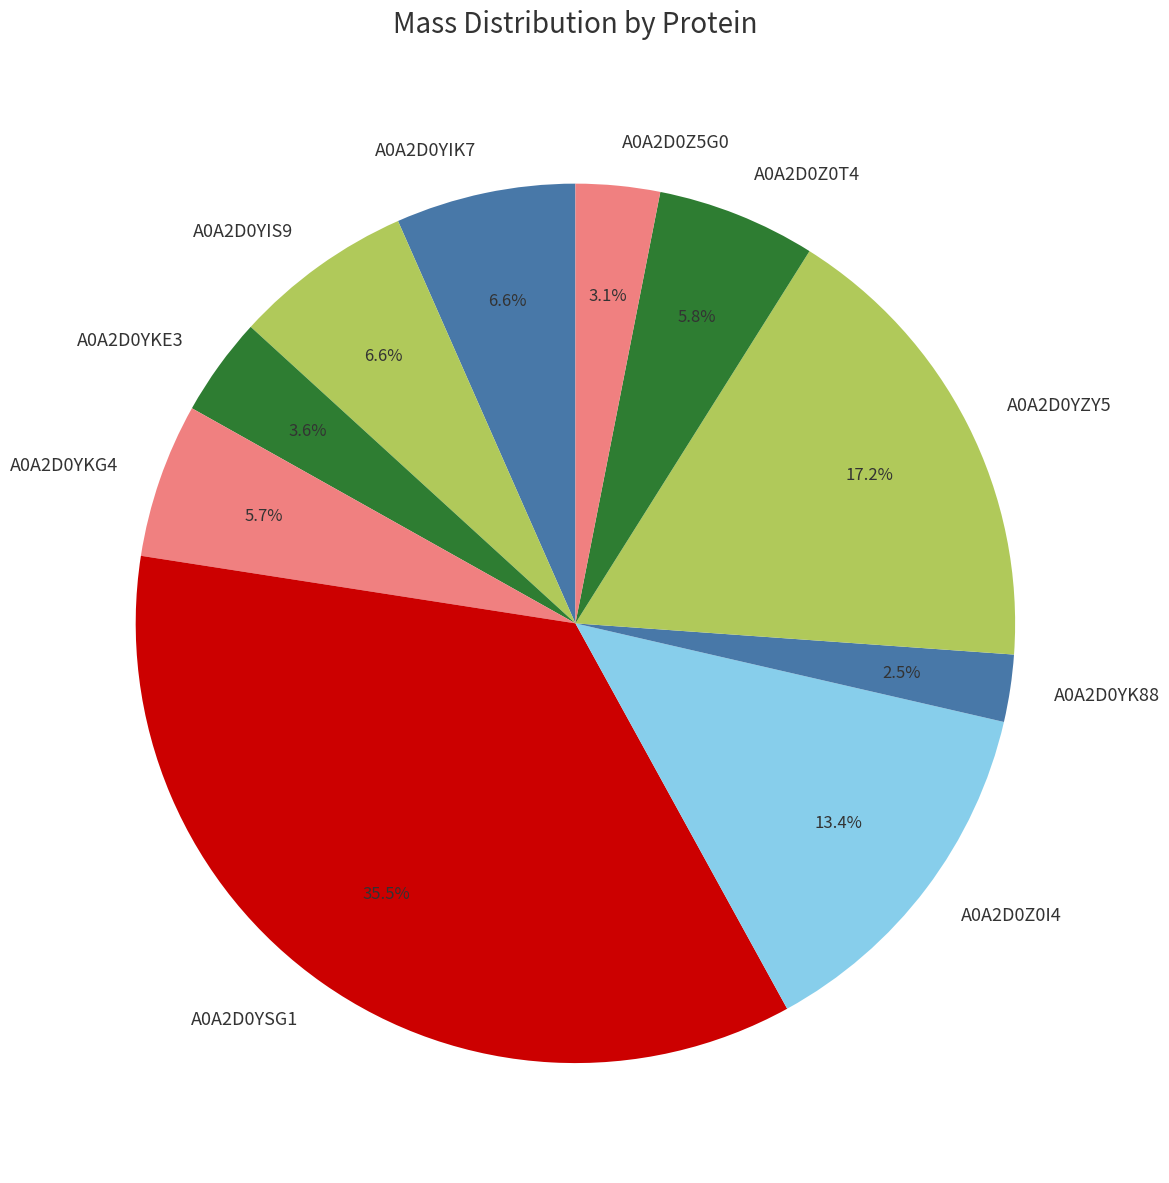

What is the largest slice in the pie chart?

A0A2D0YSG1